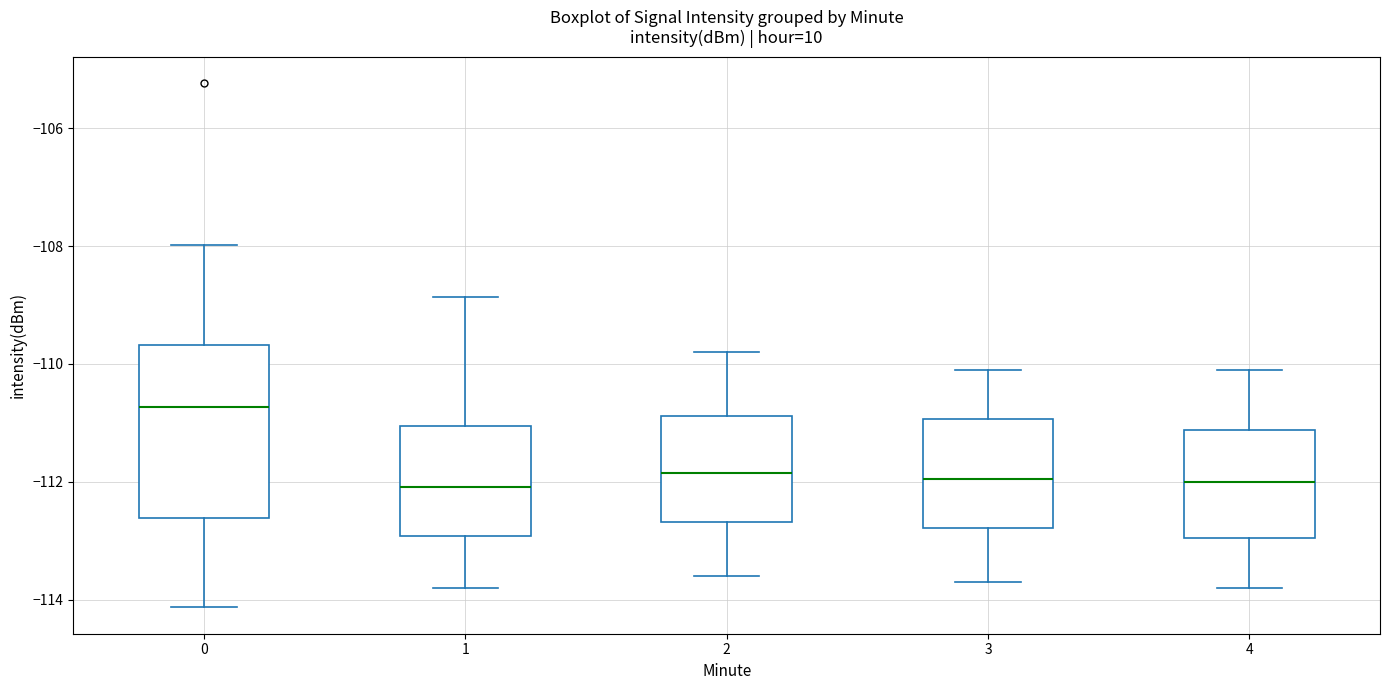

Reading left to right, read every box against the y-axis: the position of its median line, the range the box covers, and the ends of its whiskers. The values are not printed on the chart, so give them approximately, as read against the axis.

0: median -110.8, box -112.6 to -109.6, whiskers -114.2 to -108.0
1: median -112.0, box -113.0 to -111.0, whiskers -113.8 to -108.8
2: median -111.8, box -112.6 to -110.8, whiskers -113.6 to -109.8
3: median -112.0, box -112.8 to -111.0, whiskers -113.6 to -110.0
4: median -112.0, box -113.0 to -111.2, whiskers -113.8 to -110.0